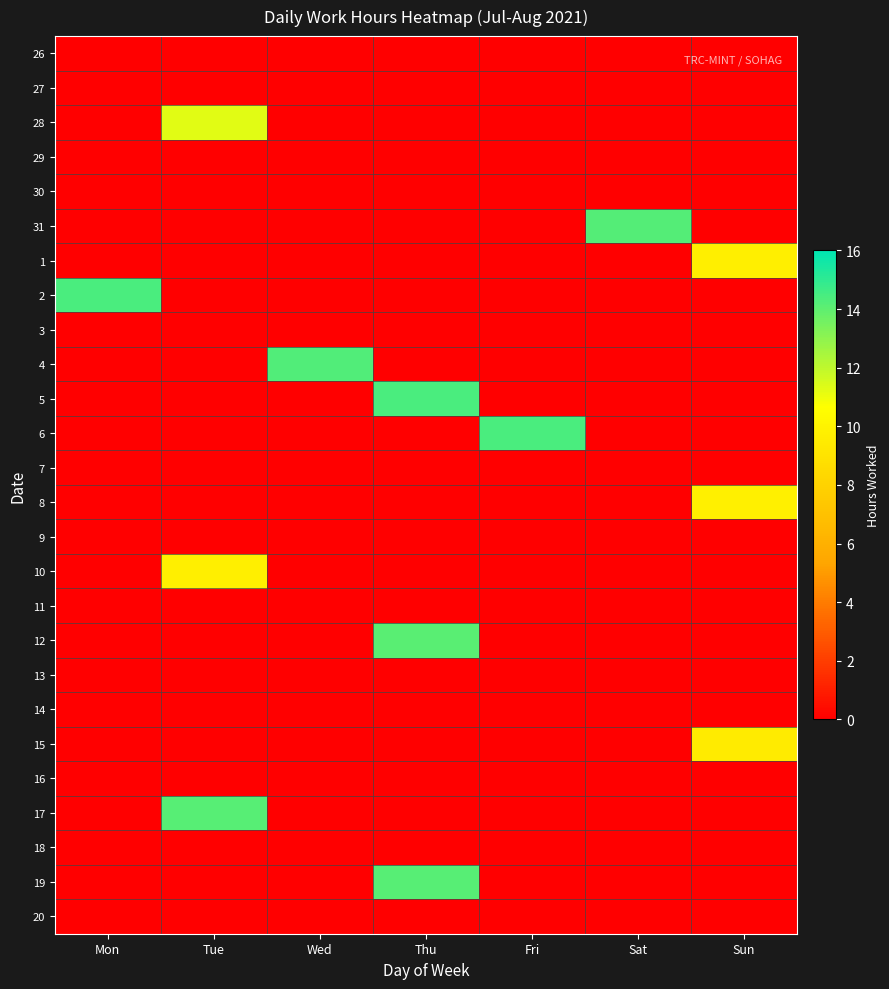

At how many categories does at least one series exceed 3?

7